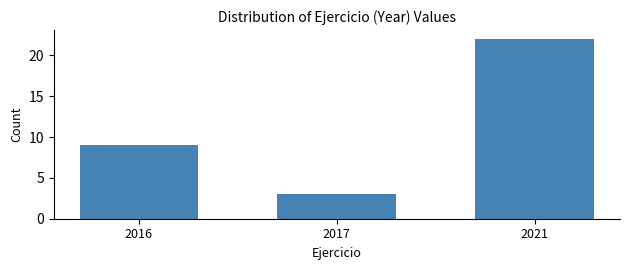

Reading right to left, what are all the values shown in this chart?

22	3	9